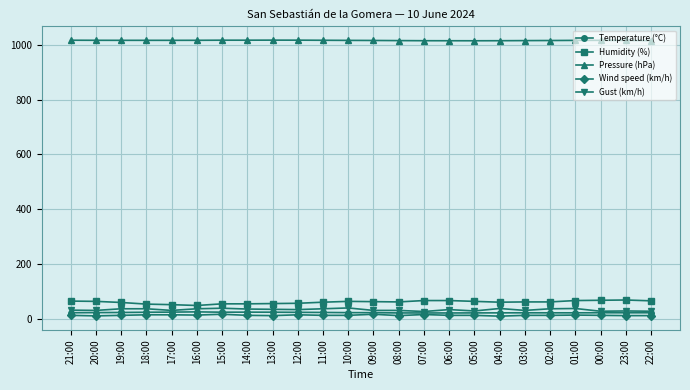

What are all the series names shown in the legend?

Temperature (°C), Humidity (%), Pressure (hPa), Wind speed (km/h), Gust (km/h)